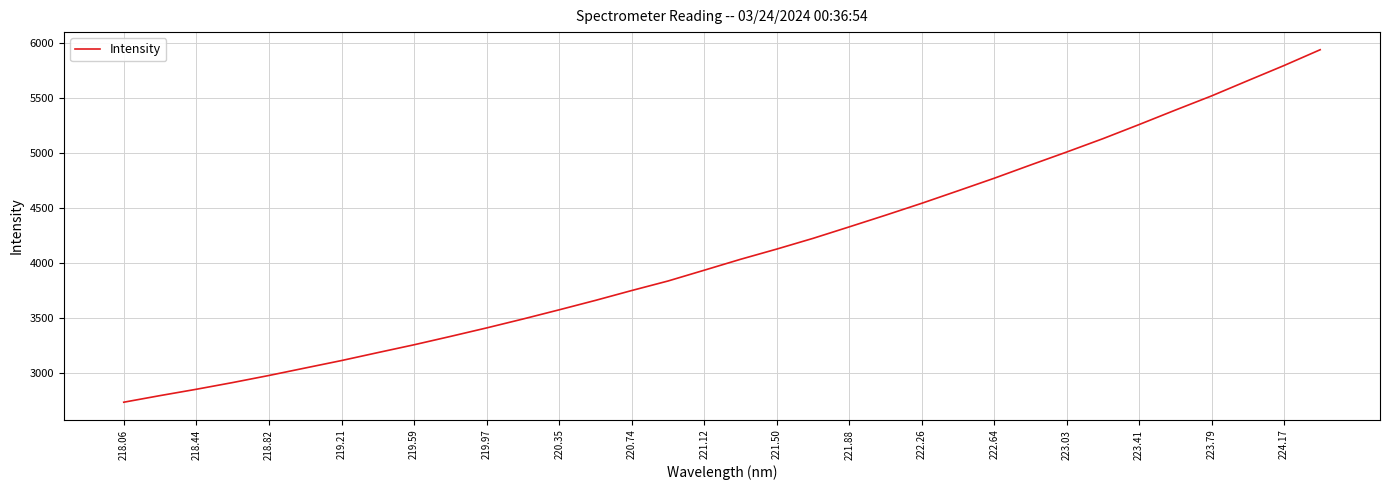

What is the minimum value shown in the chart?

2737.8